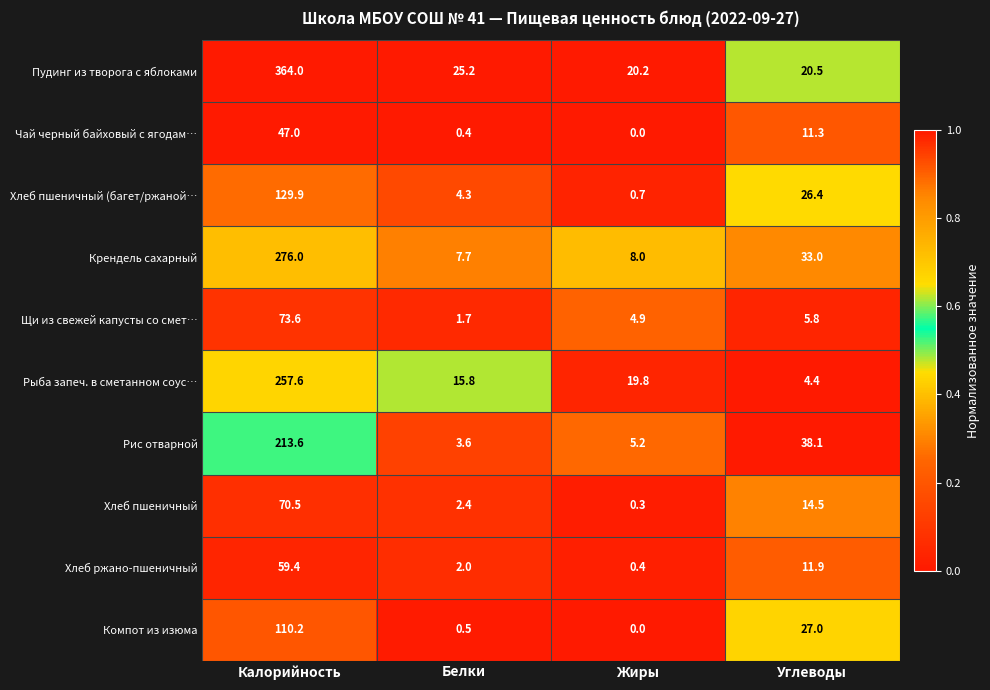

Count the number of data series in this chart.

10